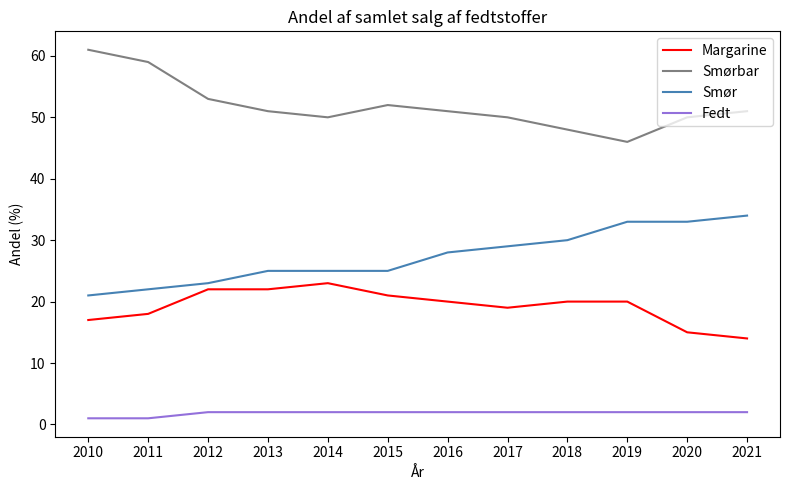

List the series in order of their overall mean, lowest first.

Fedt, Margarine, Smør, Smørbar